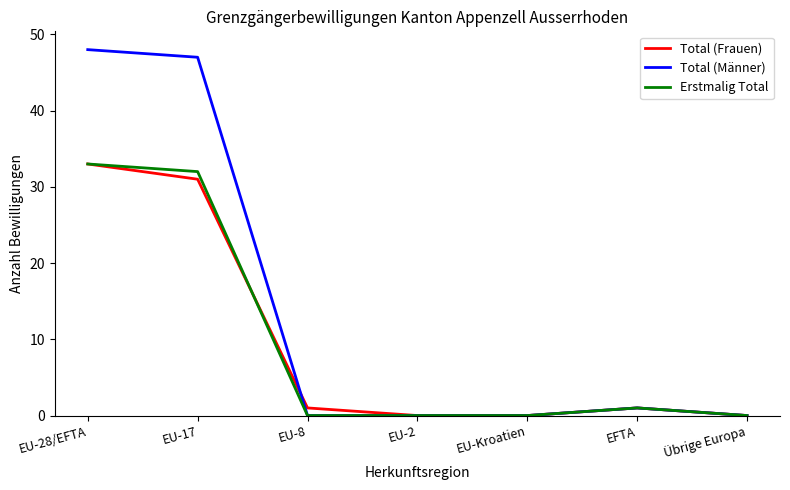

Which series has the largest total across all categories?

Total (Männer)